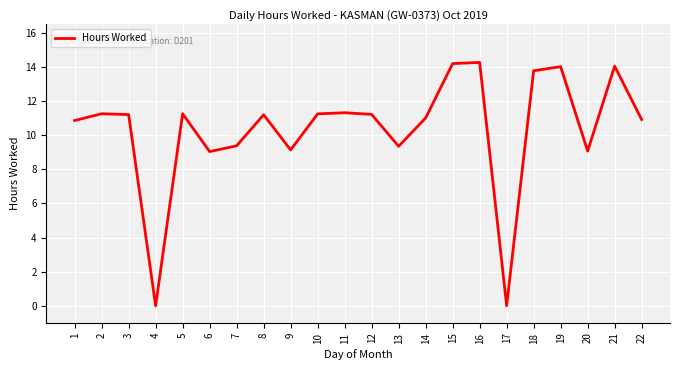

What is the change in value from 6 to 22?

+1.9